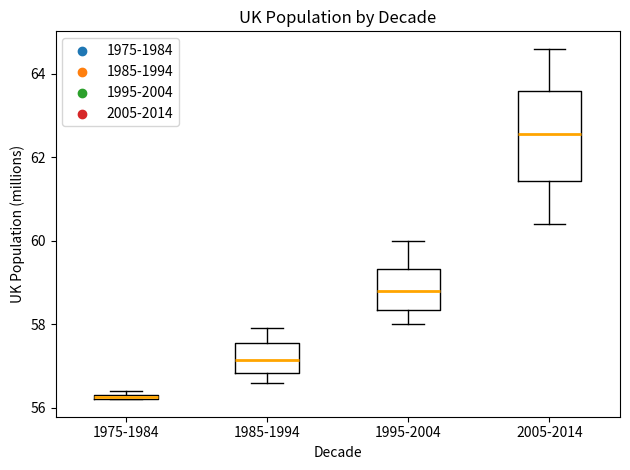

Which box is the tallest, from its lower edge to its upper edge?

2005-2014